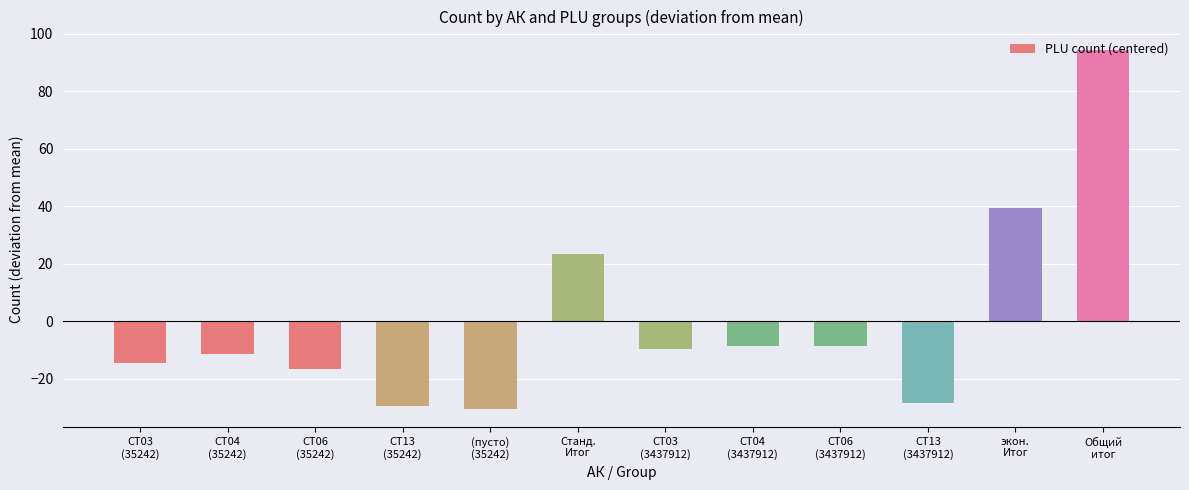

Reading right to left, transcribe all the data shown in this chart.

94.5	39.5	-28.5	-8.5	-8.5	-9.5	23.5	-30.5	-29.5	-16.5	-11.5	-14.5